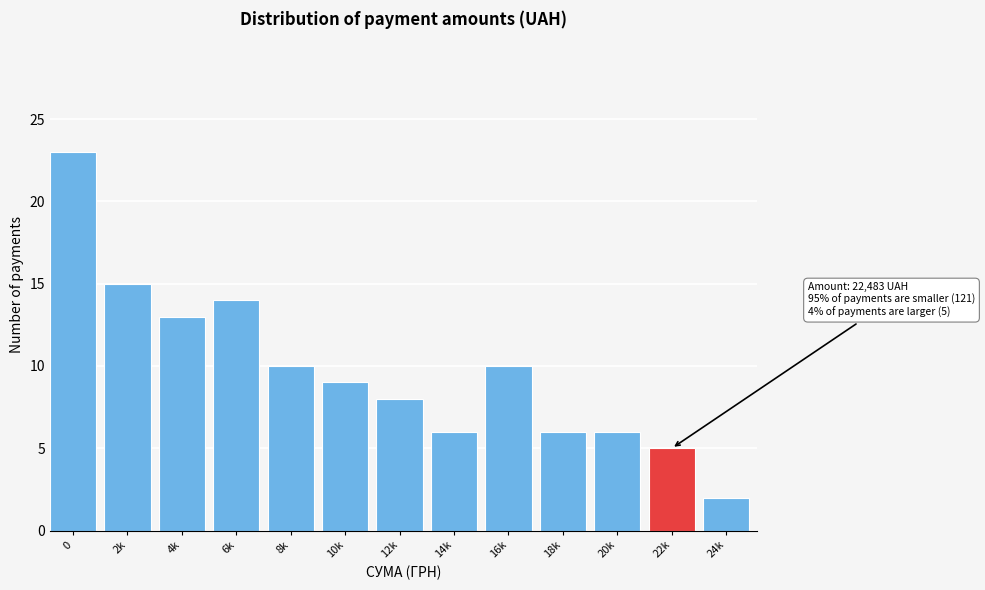

Reading right to left, what are all the values shown in this chart?

24k=2	22k=5	20k=6	18k=6	16k=10	14k=6	12k=8	10k=9	8k=10	6k=14	4k=13	2k=15	0=23